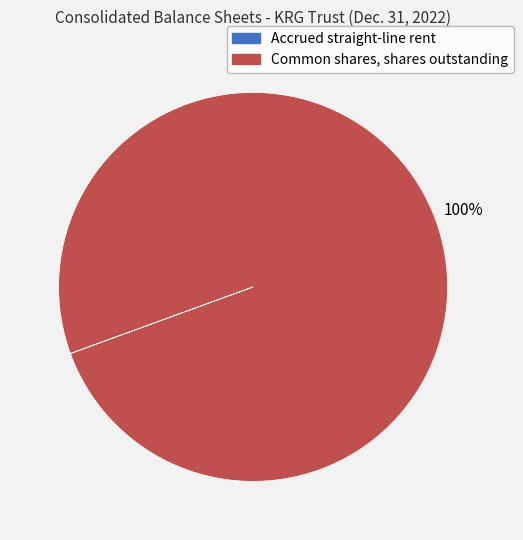

Which category accounts for the majority?

Common shares, shares outstanding